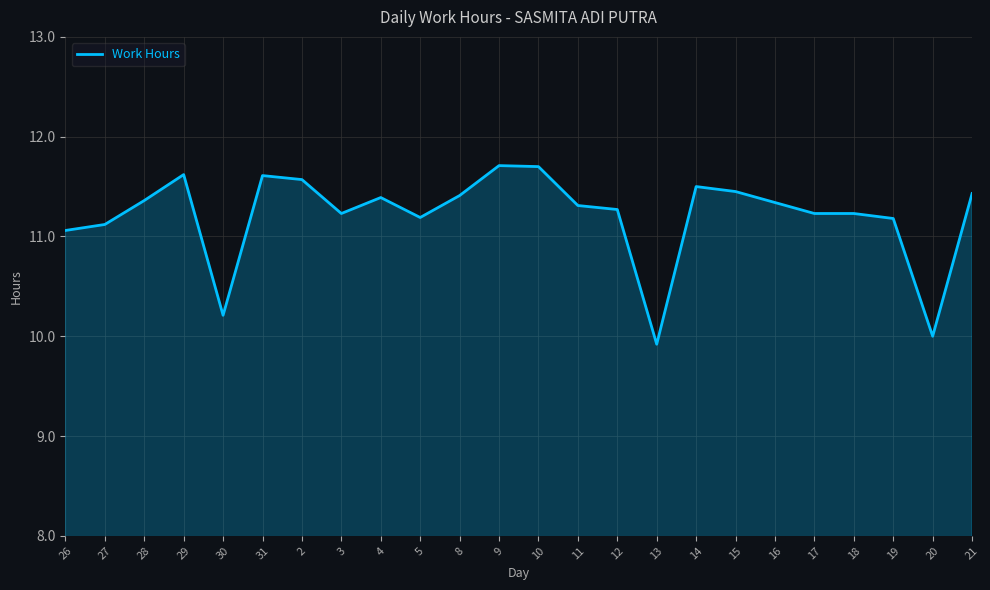

What is the change in value from 9 to 13?

-1.8